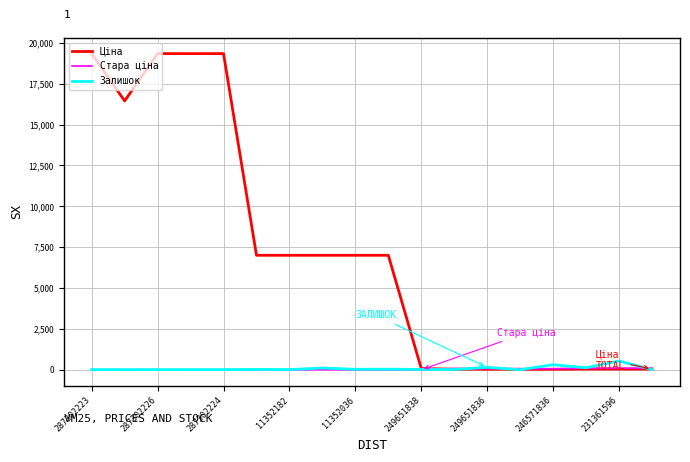

True or false: Залишок and Ціна cross at least once.

True